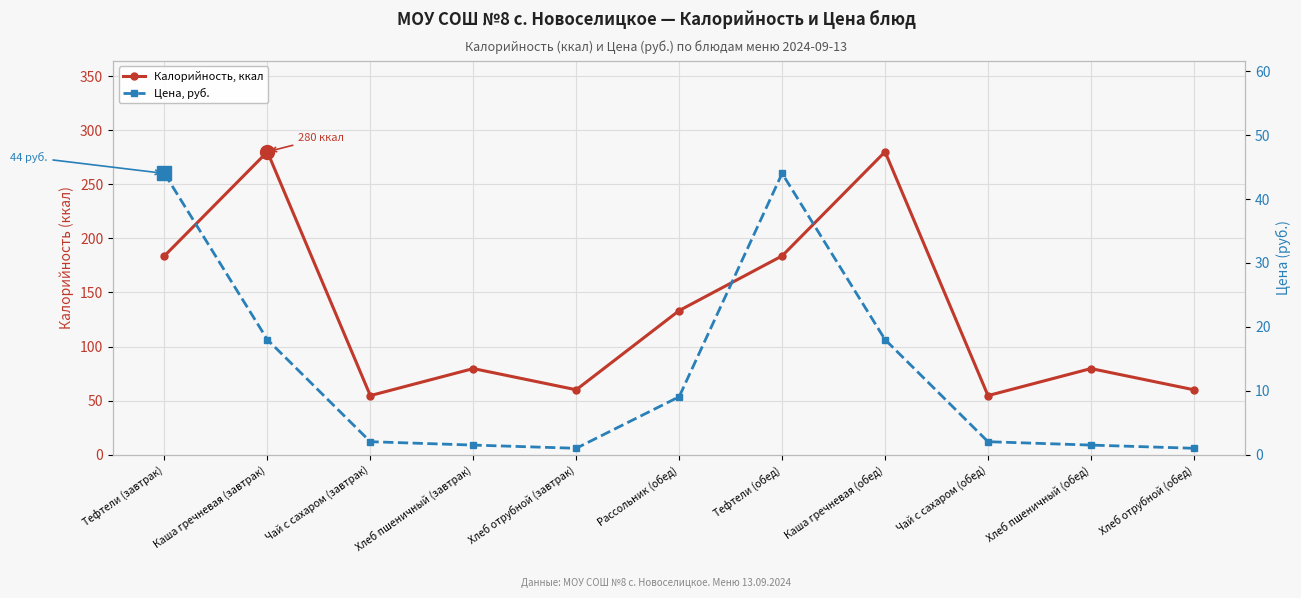

Reading left to right, what are all the values shown in this chart?

Калорийность, ккал: 183.8	280.0	54.6	79.6	60.0	133.2	183.8	280.0	54.6	79.6	60.0
Цена, руб.: 44.0	18.0	2.0	1.5	1.0	9.1	44.0	18.0	2.0	1.5	1.0